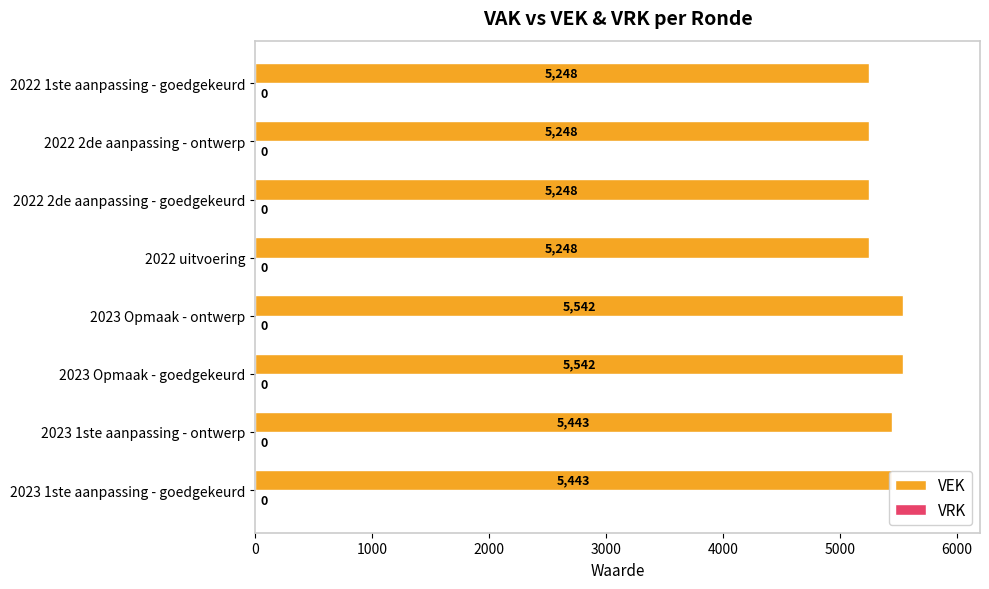

What is the average value?

5370